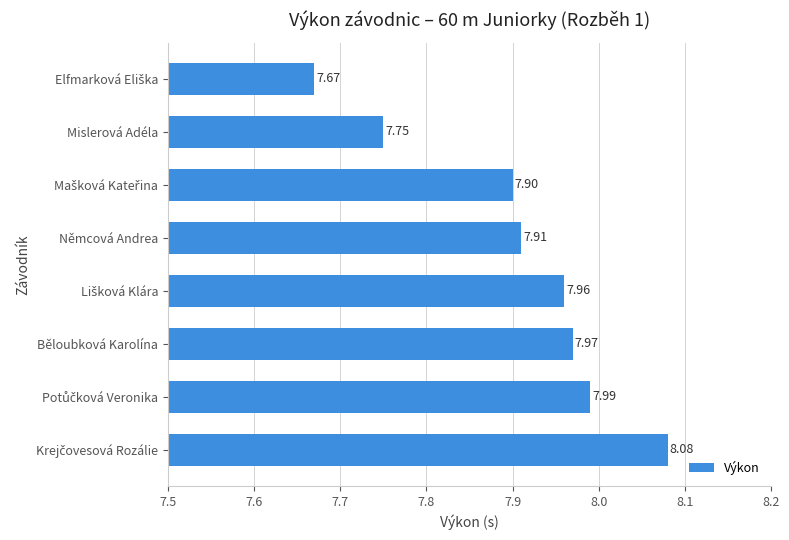

What is the label of the 2nd bar from the top?

Mislerová Adéla